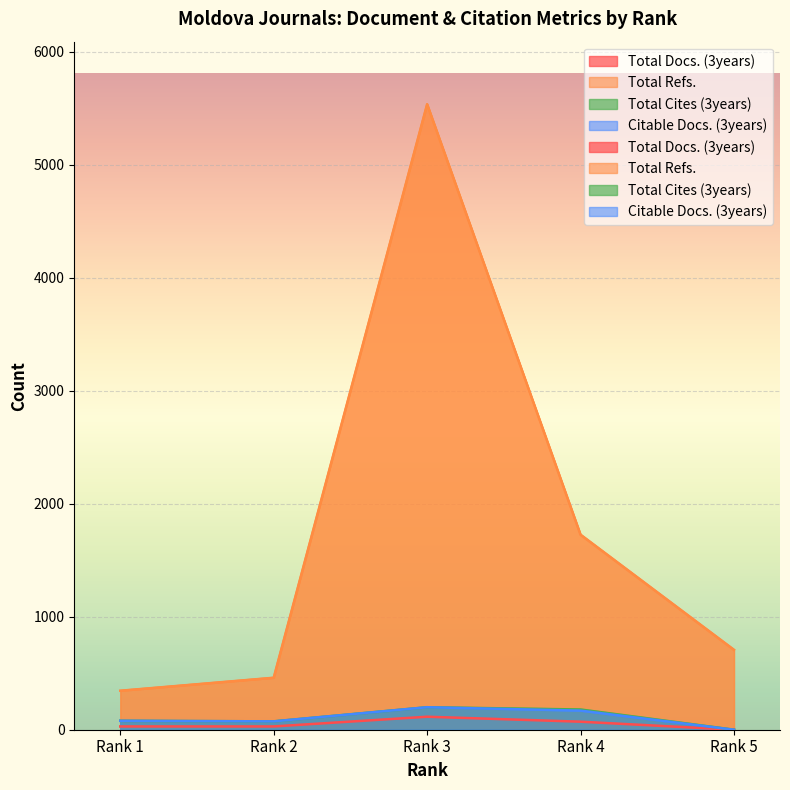

What is the spread (max minus min) of values at Rank 3?

5421